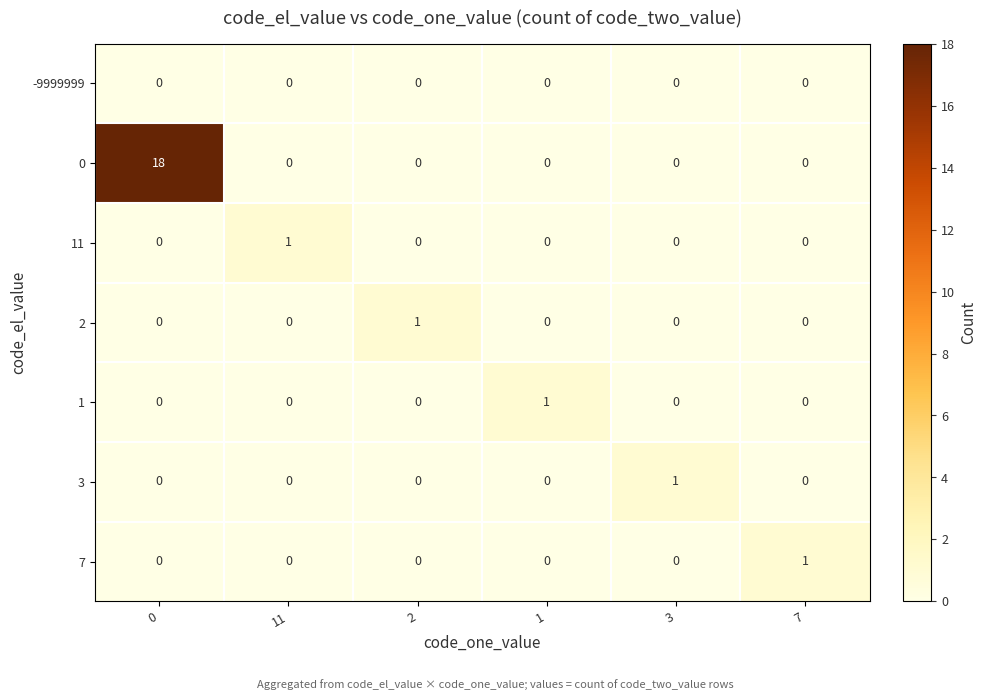

Which series has the largest total across all categories?

0